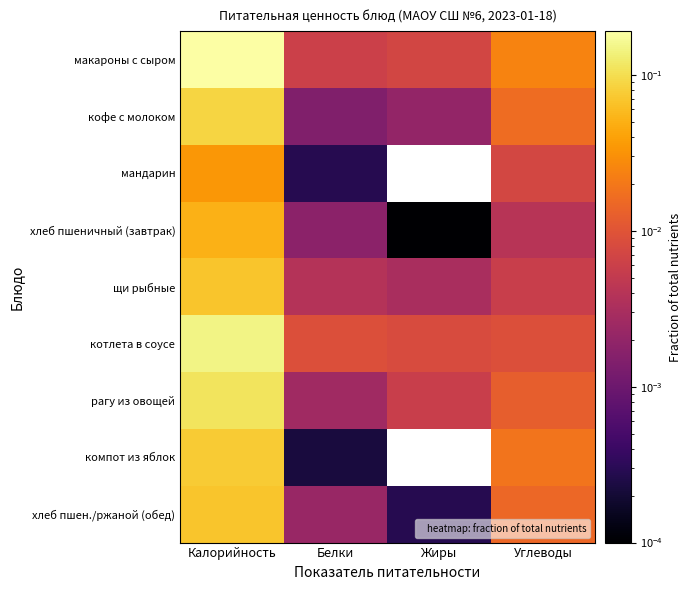

Which has a higher value, Углеводы or Калорийность?

Калорийность